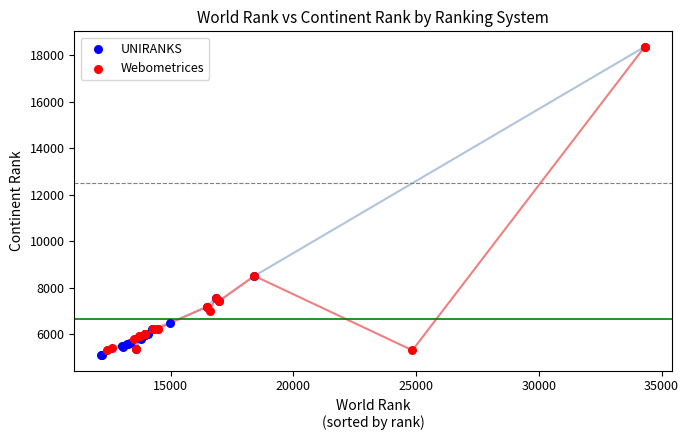

Which series reaches the minimum Y coordinate?

UNIRANKS